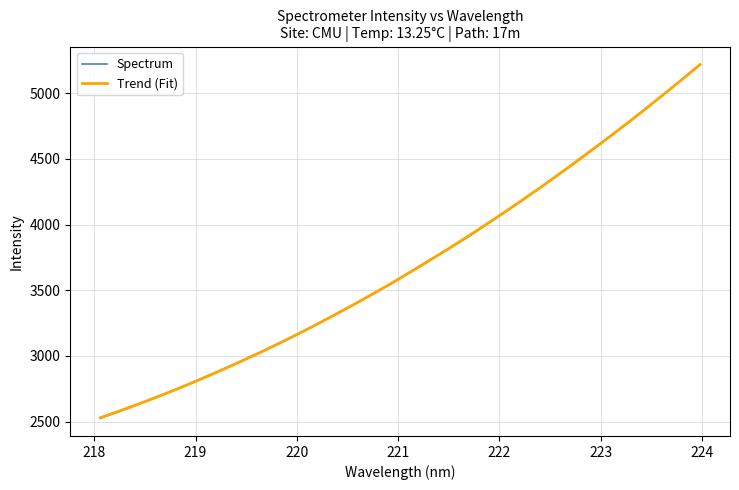

What is the minimum value for Spectrum?

2524.9